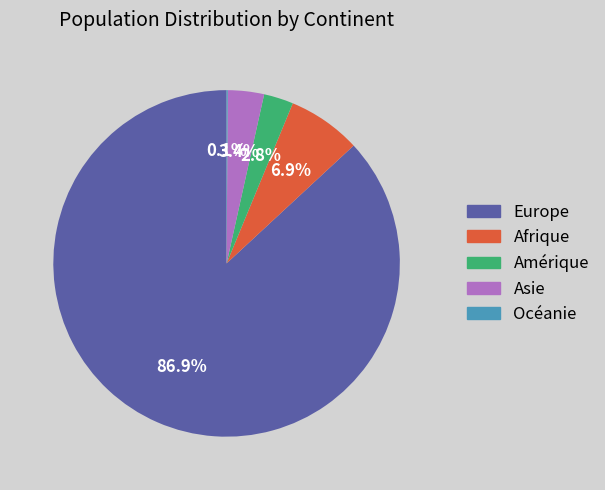

Between Afrique and Europe, which is larger?

Europe